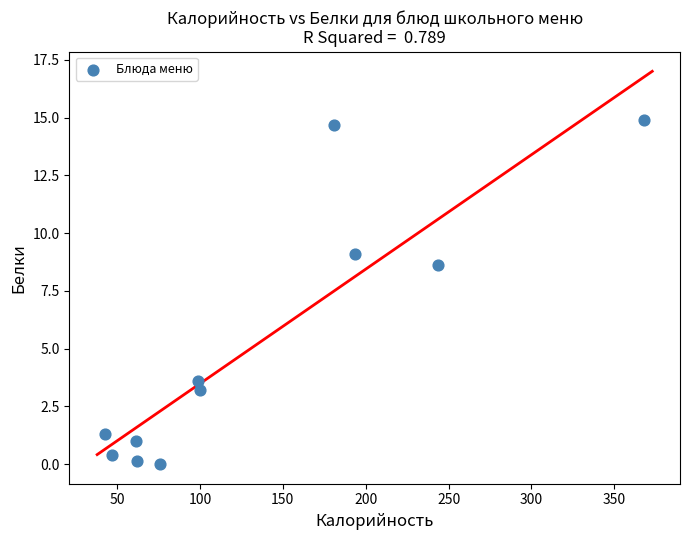

What Y value in the scatter plot is closest to 7?

8.6